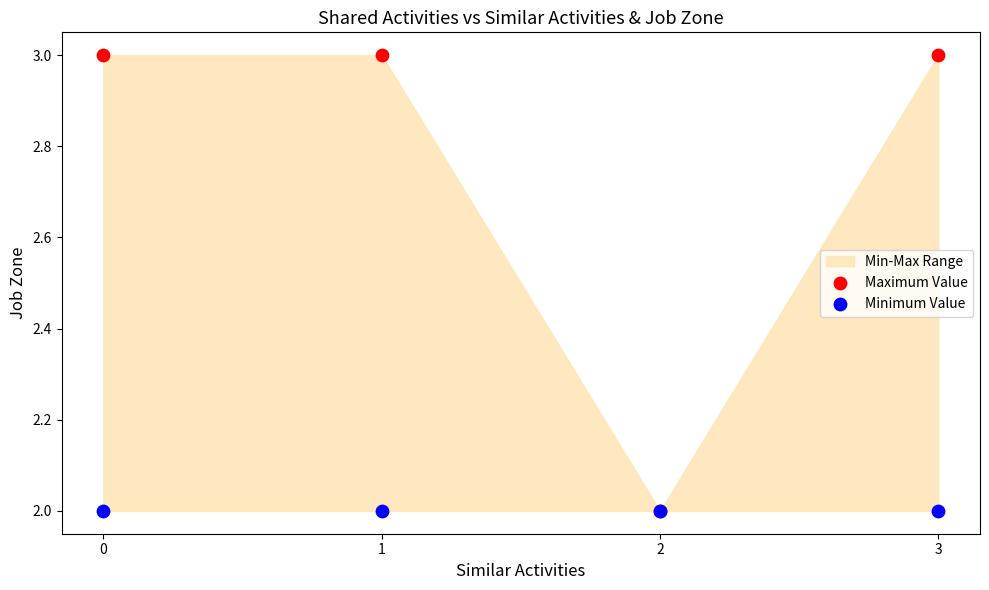

Which series contains the highest Y value?

Maximum Value